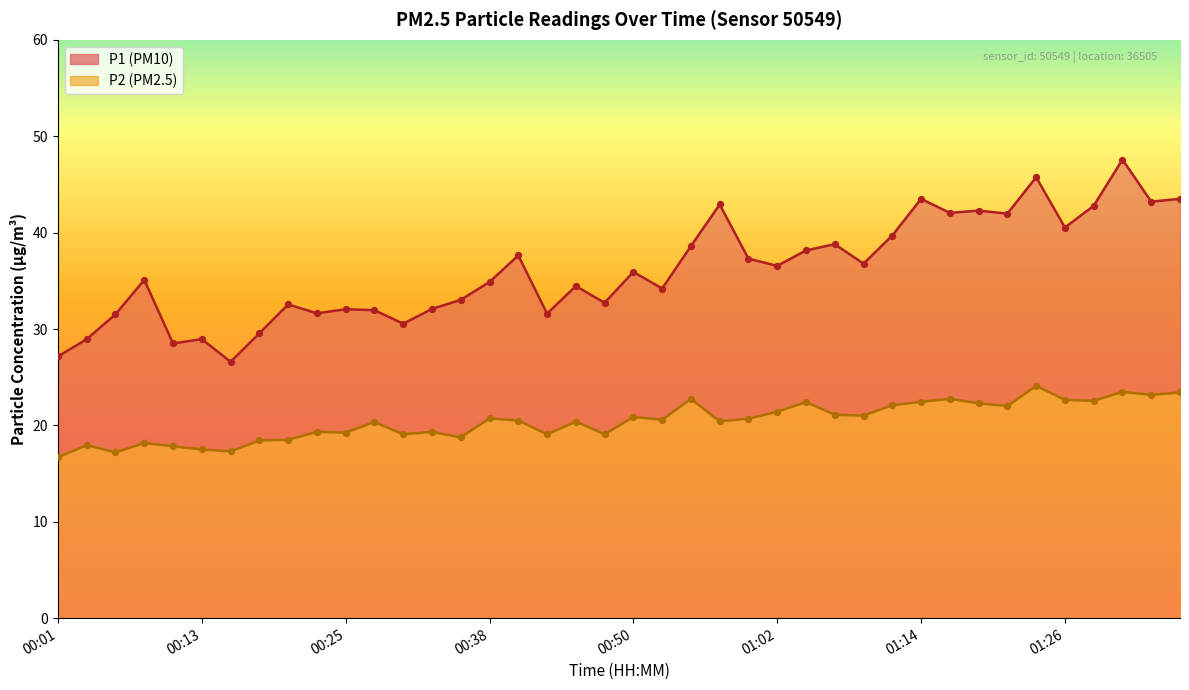

Is the value of P2 at 00:13 greater than the value of P1 at 00:18?

No